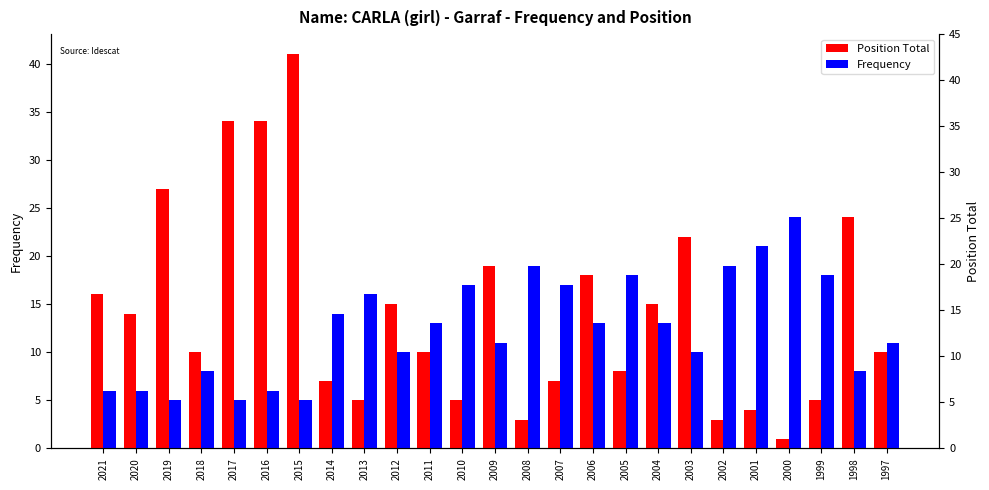

Which category has the highest value in the Position Total series?

2015